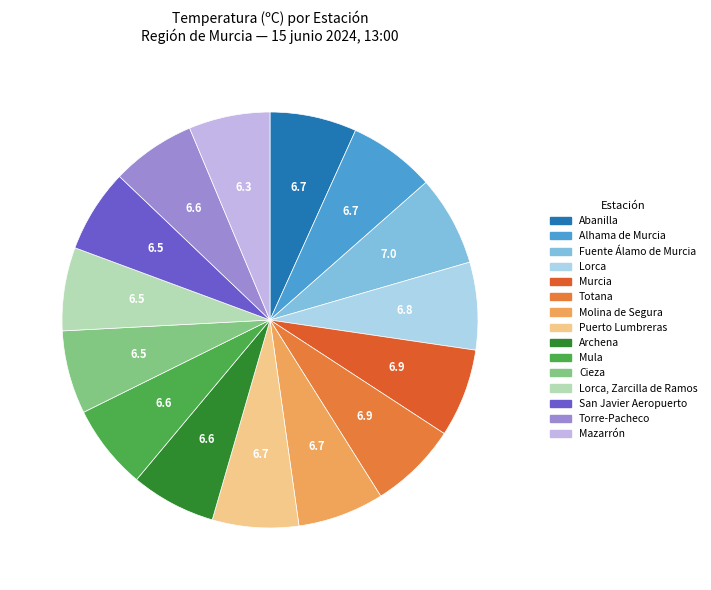

What percentage is NOT represented by Lorca, Zarcilla de Ramos?

93.5%